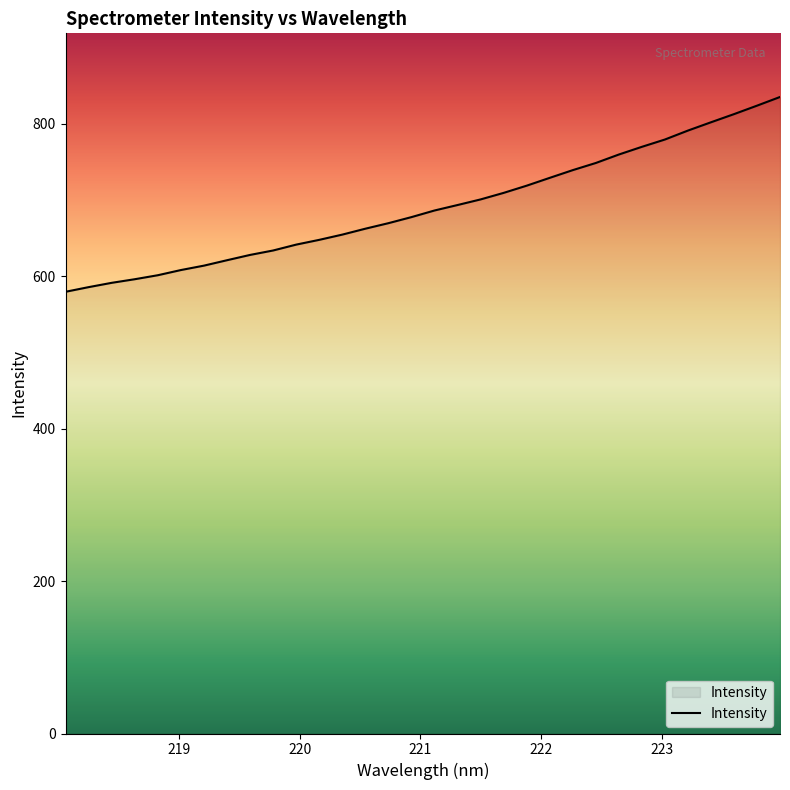

How many values exceed 686?

16